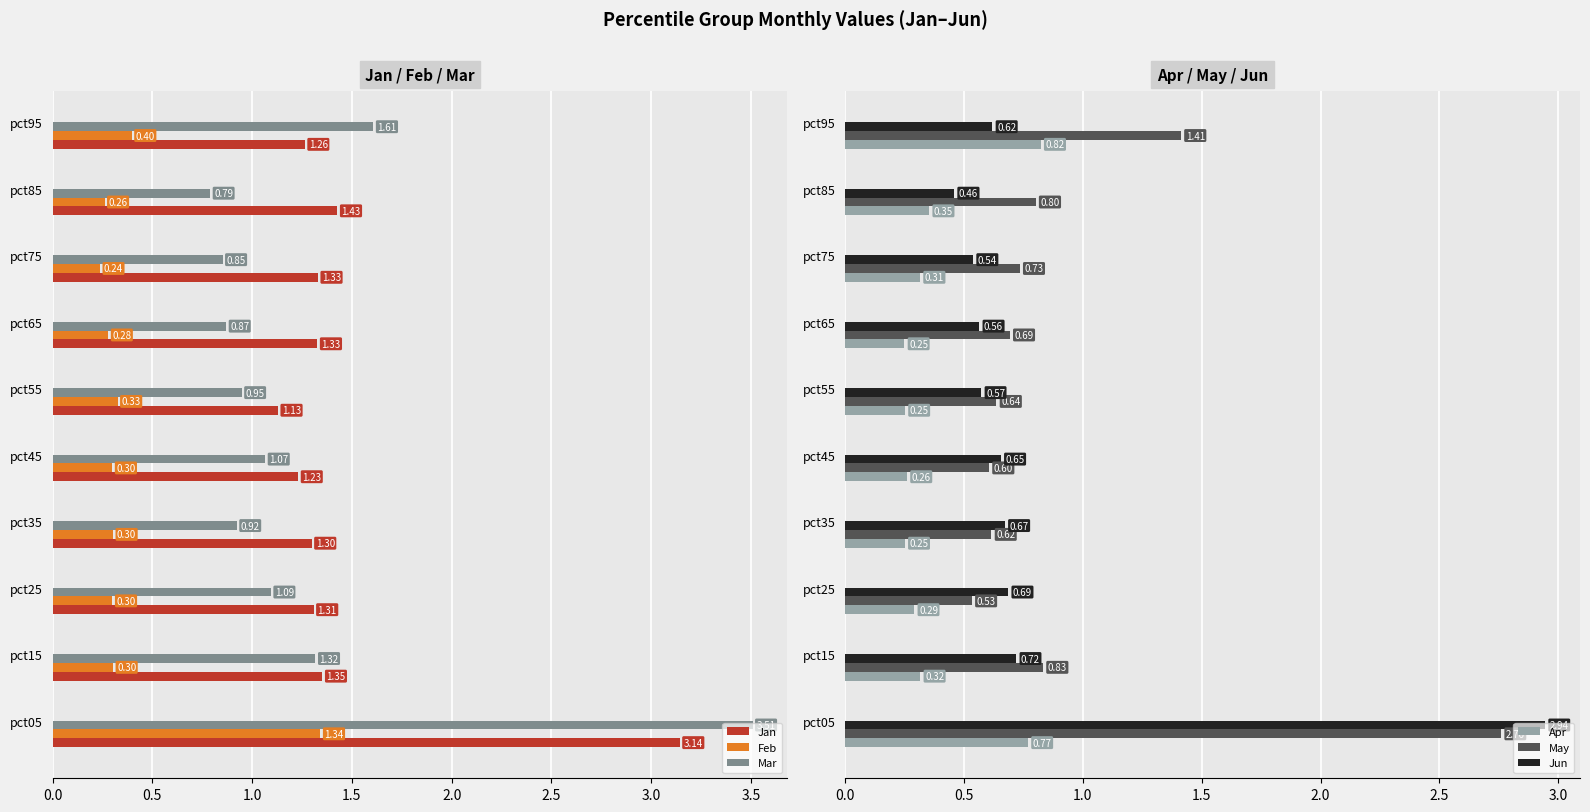

Reading right to left, extract all data points from this chart.

Jan: 1.3	1.4	1.3	1.3	1.1	1.2	1.3	1.3	1.4	3.1
Feb: 0.4	0.3	0.2	0.3	0.3	0.3	0.3	0.3	0.3	1.3
Mar: 1.6	0.8	0.9	0.9	0.9	1.1	0.9	1.1	1.3	3.5
Apr: 0.8	0.4	0.3	0.2	0.3	0.3	0.3	0.3	0.3	0.8
May: 1.4	0.8	0.7	0.7	0.6	0.6	0.6	0.5	0.8	2.8
Jun: 0.6	0.5	0.5	0.6	0.6	0.7	0.7	0.7	0.7	2.9